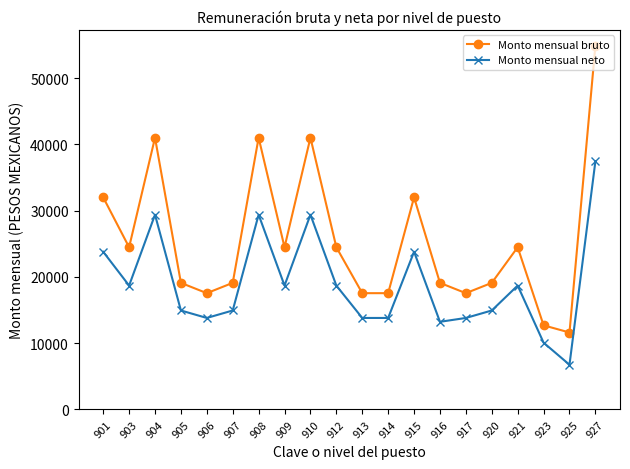

Between 912 and 917, which series saw the biggest shift?

Monto mensual bruto